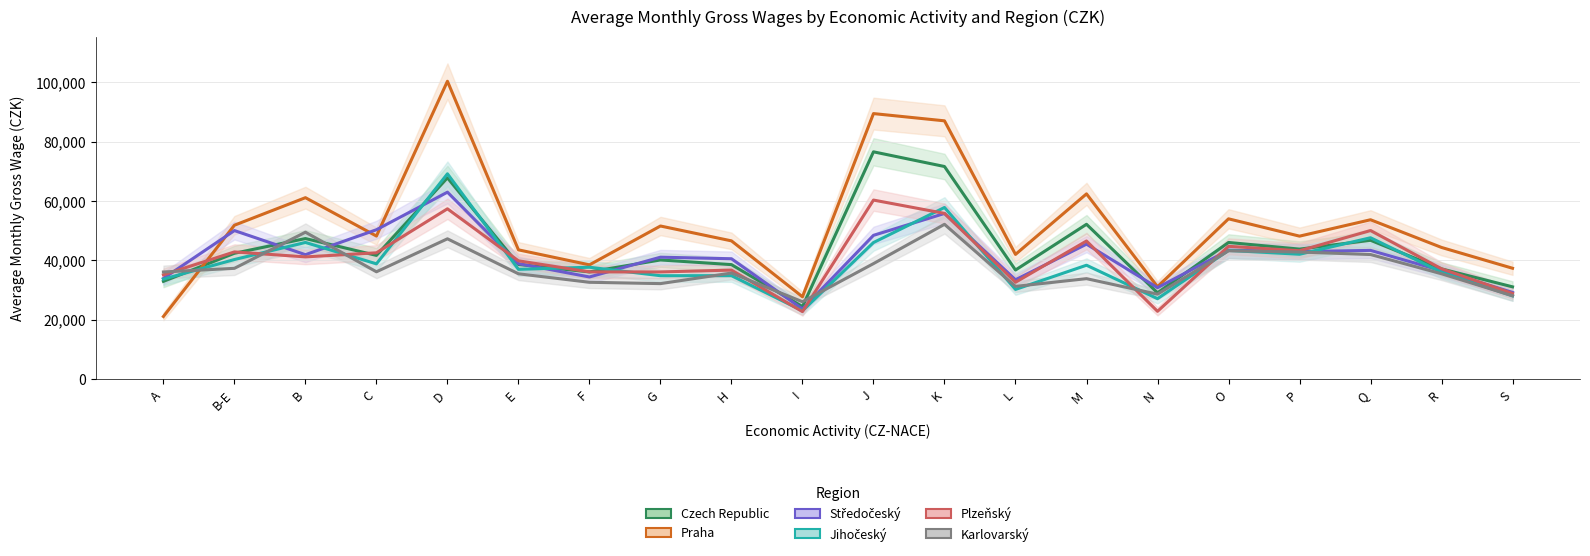

Between E and R, which series saw the biggest shift?

Plzeňský